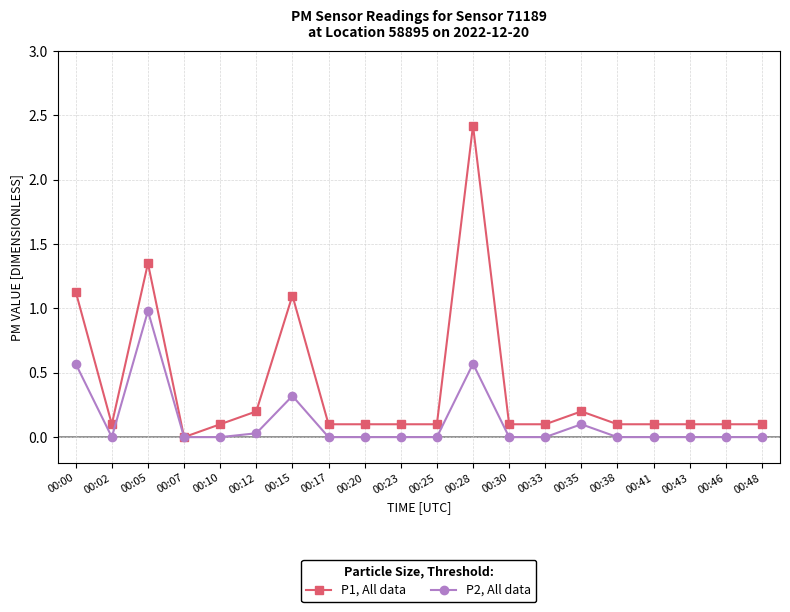

Is the value of P1, All data at 00:48 greater than the value of P2, All data at 00:15?

No